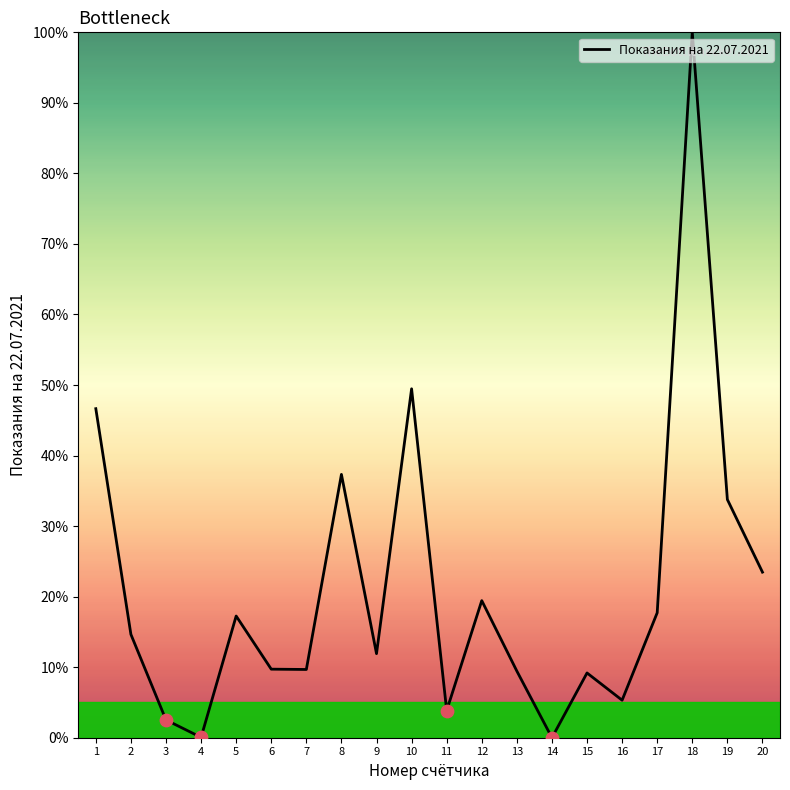

What is the change in value from 4 to 10?

+49.4